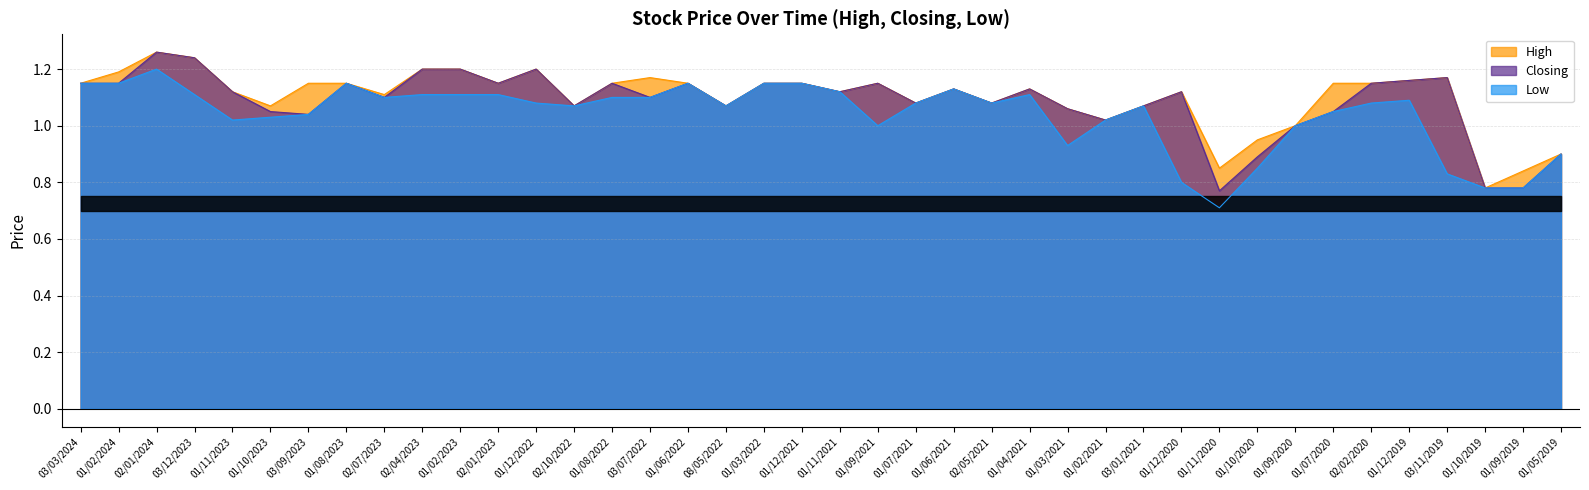

True or false: Low has a value of 1.1 at 02/07/2023.

True